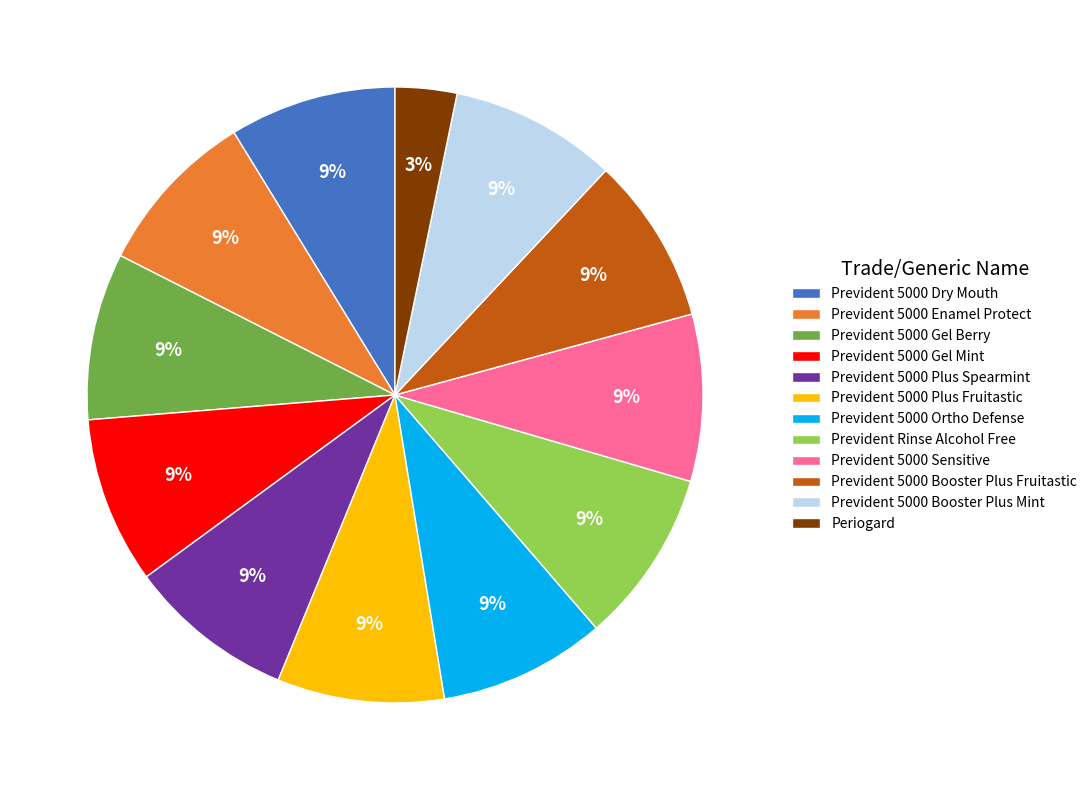

Which category has the smallest portion of the pie?

Periogard